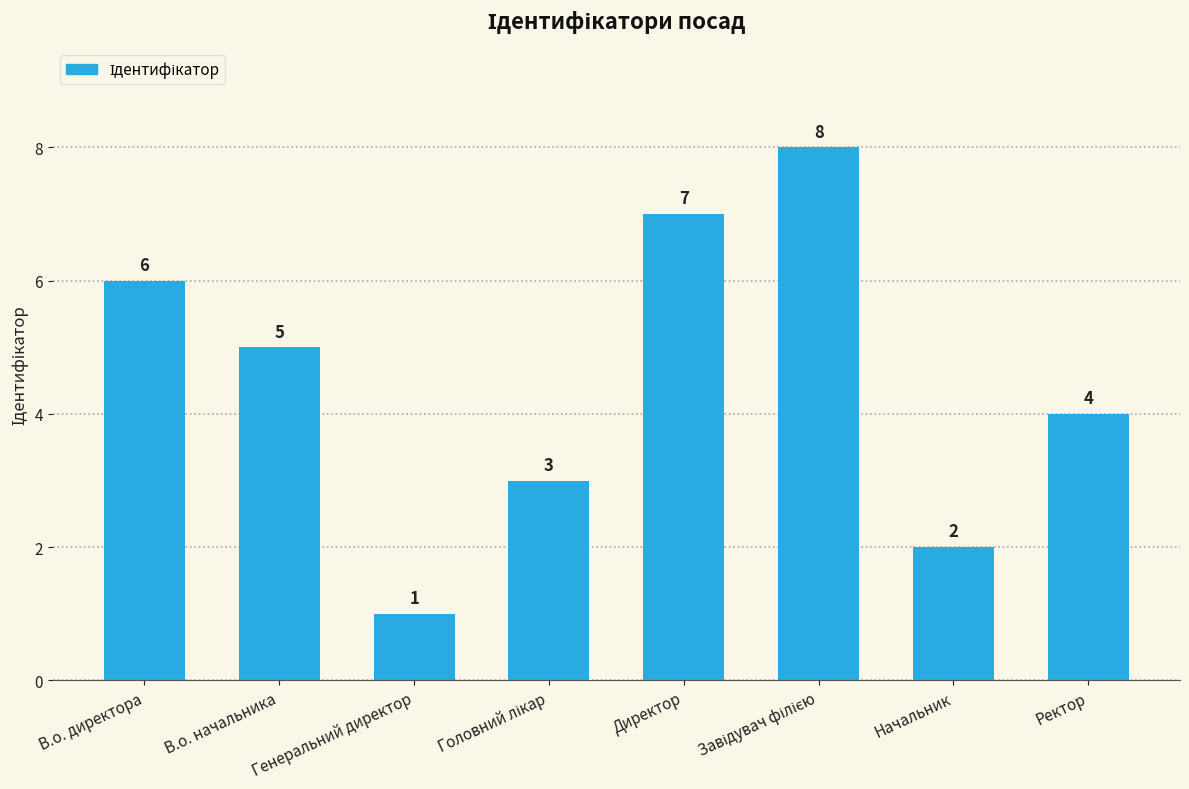

What is the change in value from В.о. начальника to Начальник?

-3